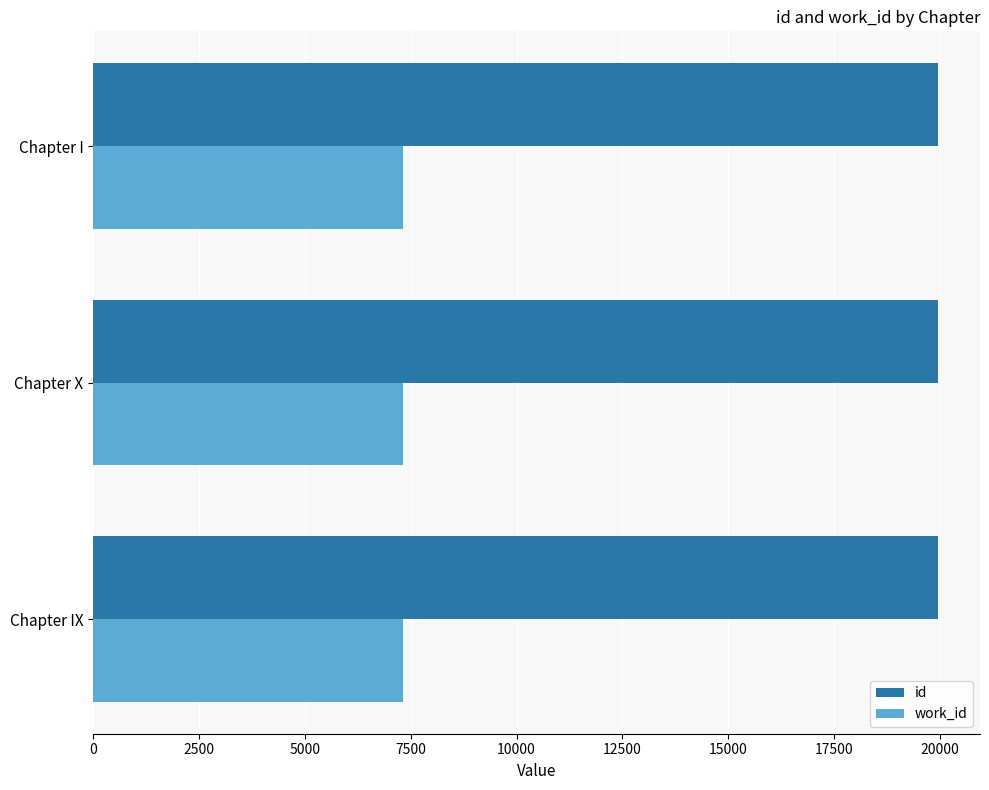

What is the sum of all work_id values?

21975